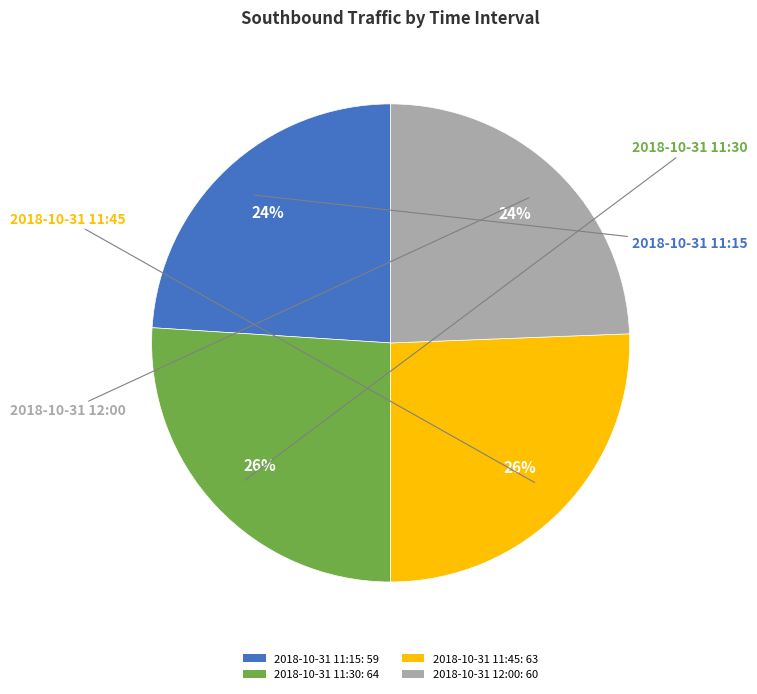

Is 2018-10-31 11:30 the majority of the pie?

No